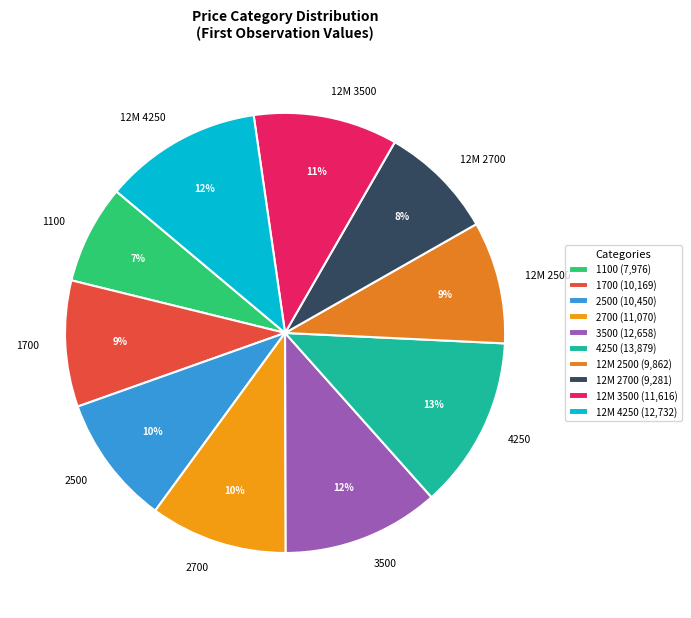

Which has a higher value, 12M 2500 or 12M 4250?

12M 4250